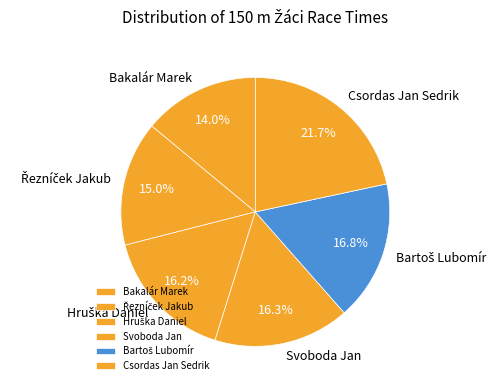

Approximately how many times larger is the value at Csordas Jan Sedrik compared to Svoboda Jan?

1.3